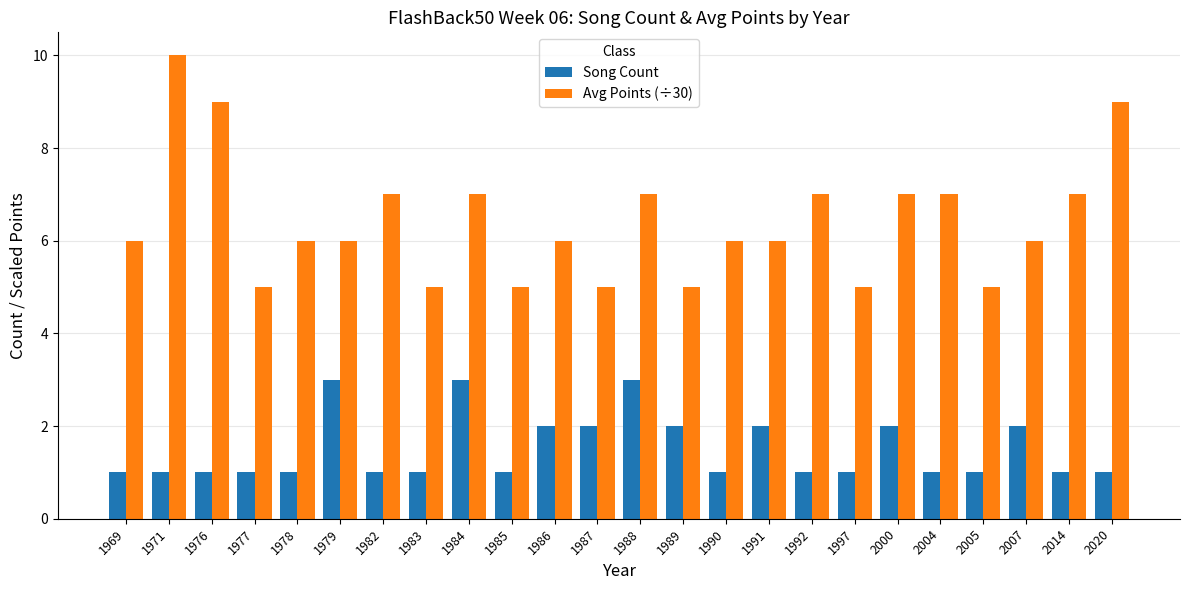

Between 1978 and 1992, which series saw the biggest shift?

Avg Points (÷30)